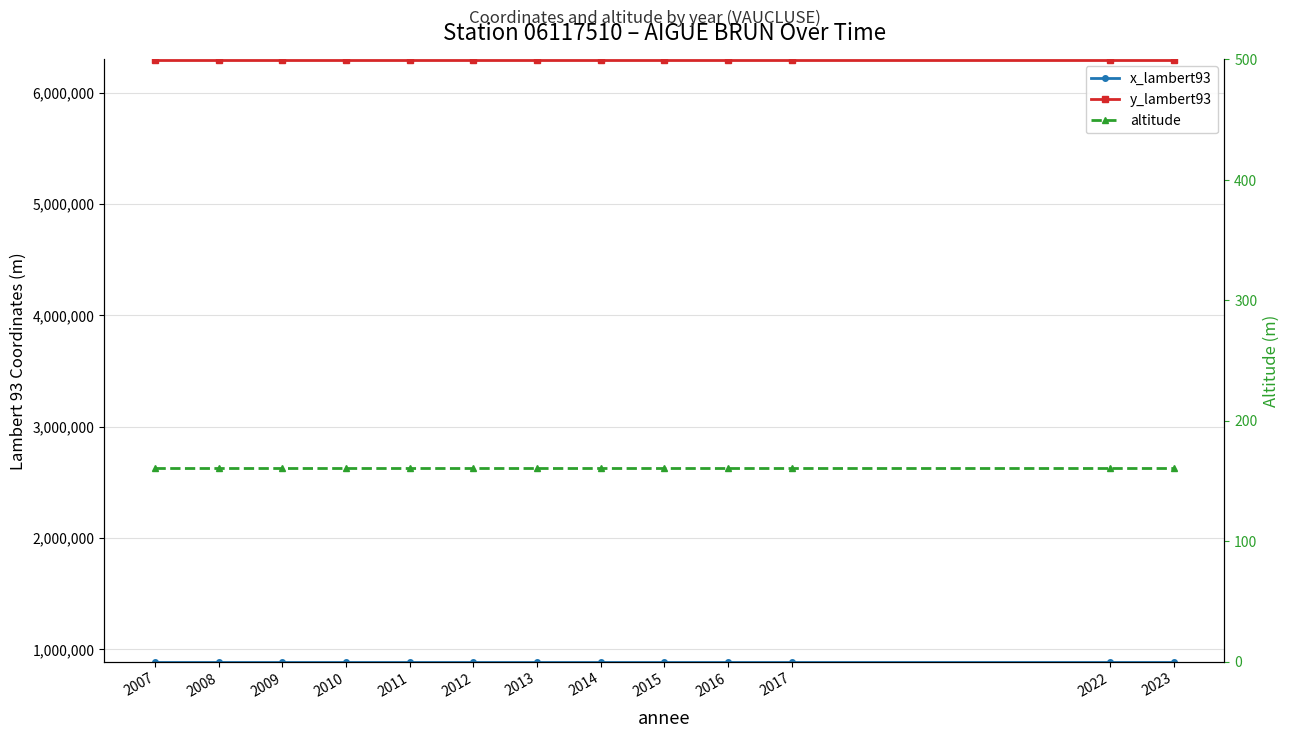

True or false: x_lambert93 has a value of 889026 at 2008.

True